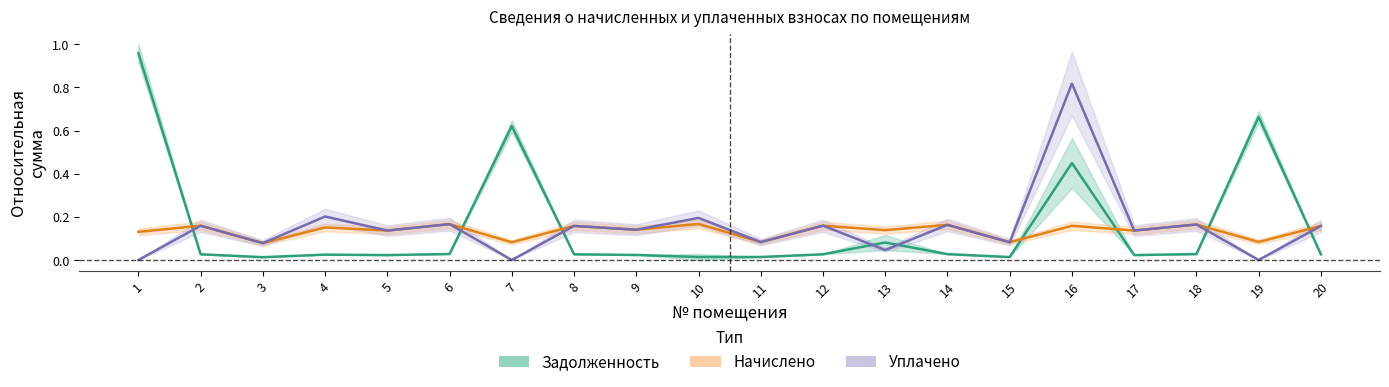

At how many categories does at least one series exceed 0?

20